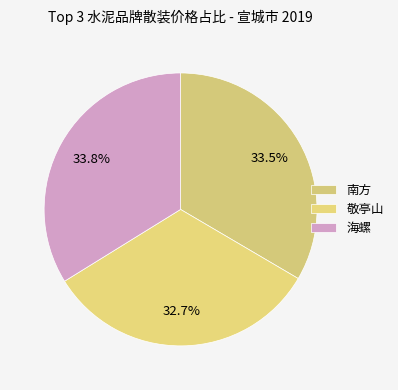

How many slices are in this pie chart?

3